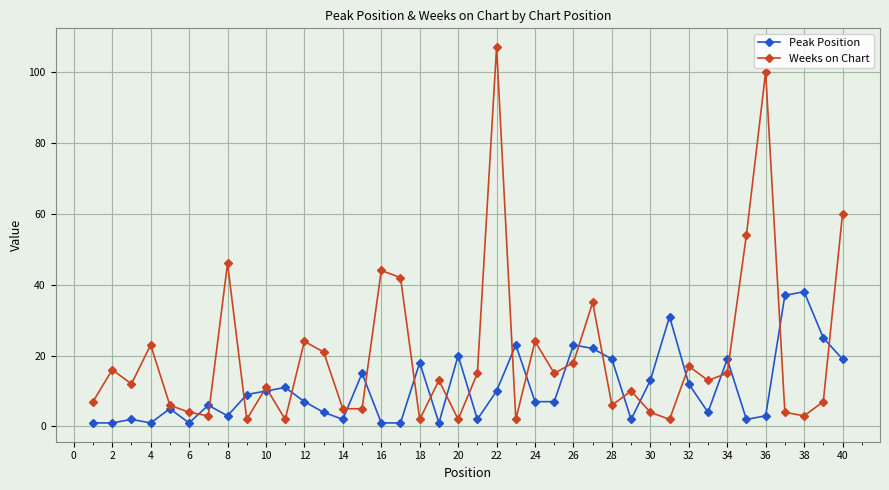

What is the greatest value displayed?

107